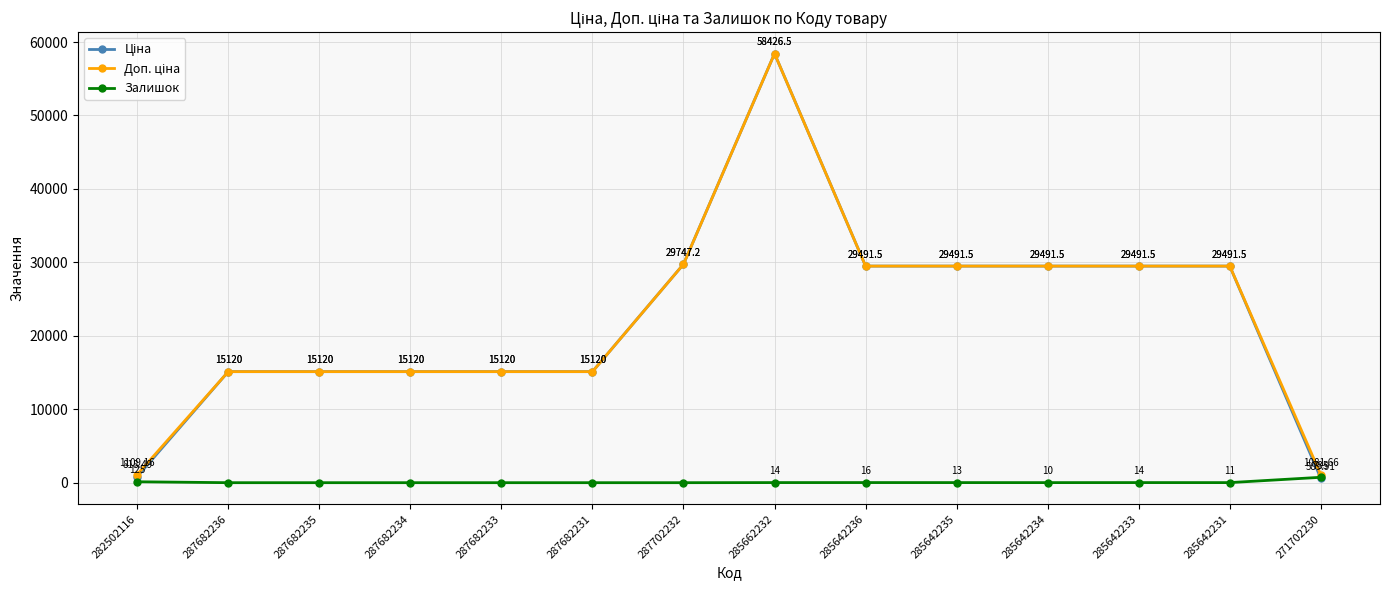

True or false: Залишок has more than 2 points higher than both neighbors.

False